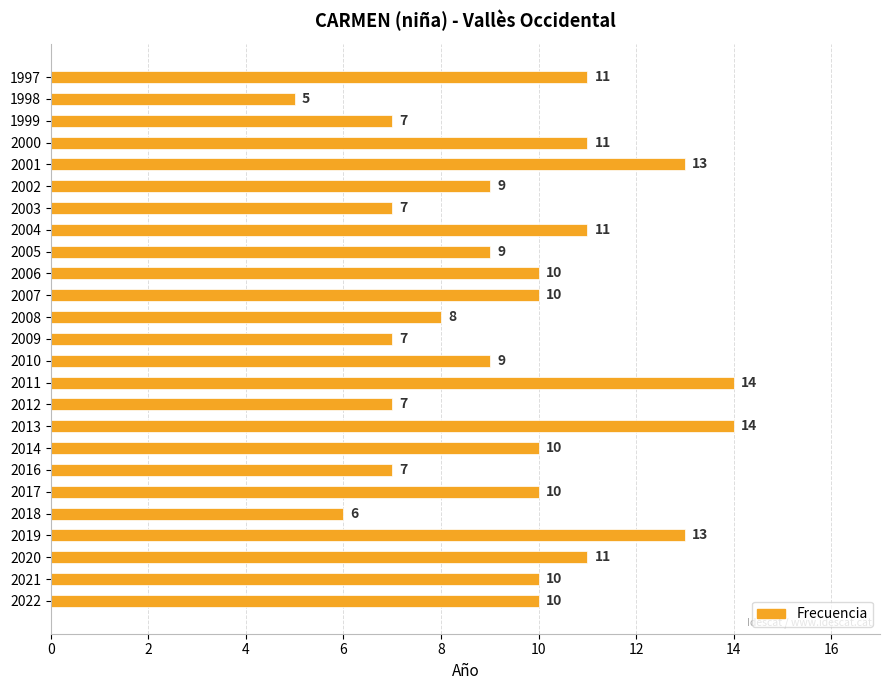

How many distinct data groups are displayed?

1